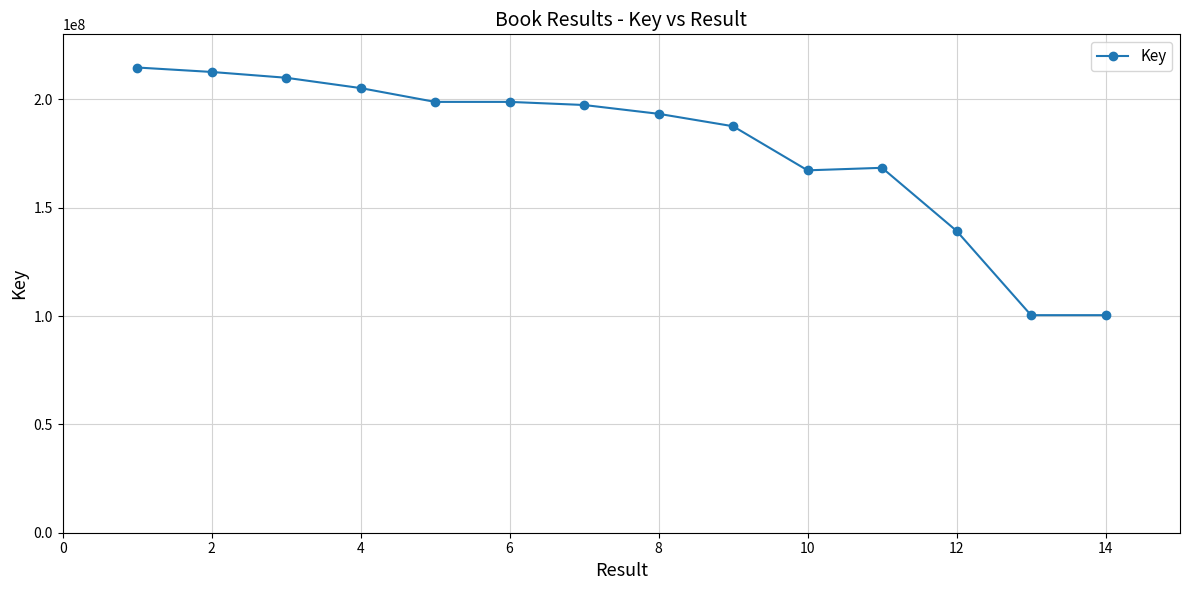

What is the value of the 10th point from the left?

167240079